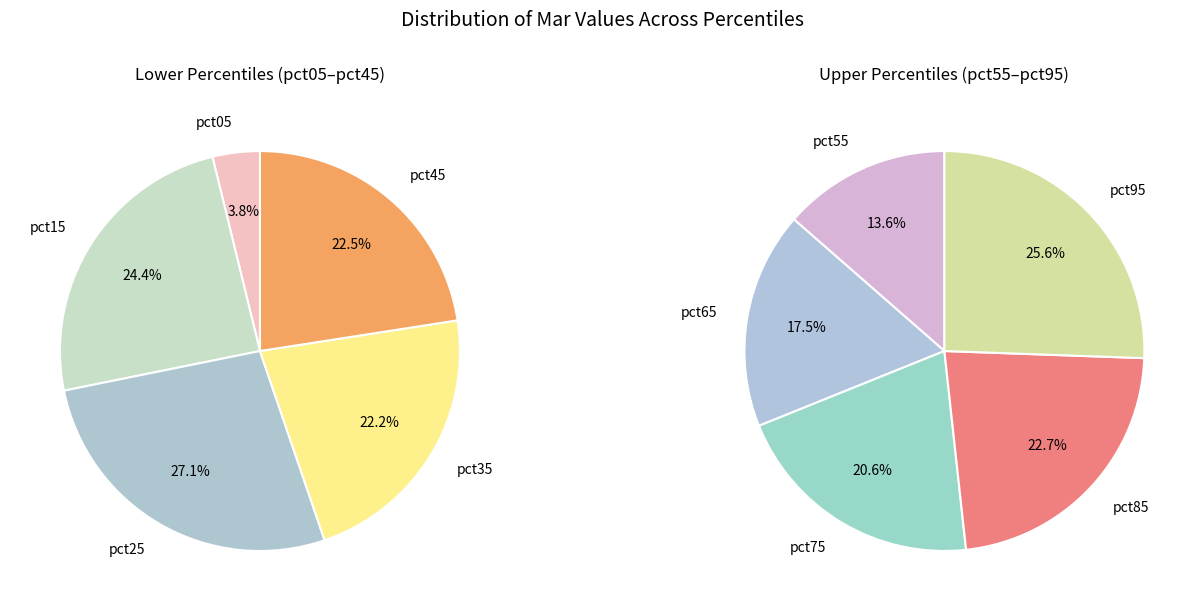

Which has a higher value, pct85 or pct15?

pct85